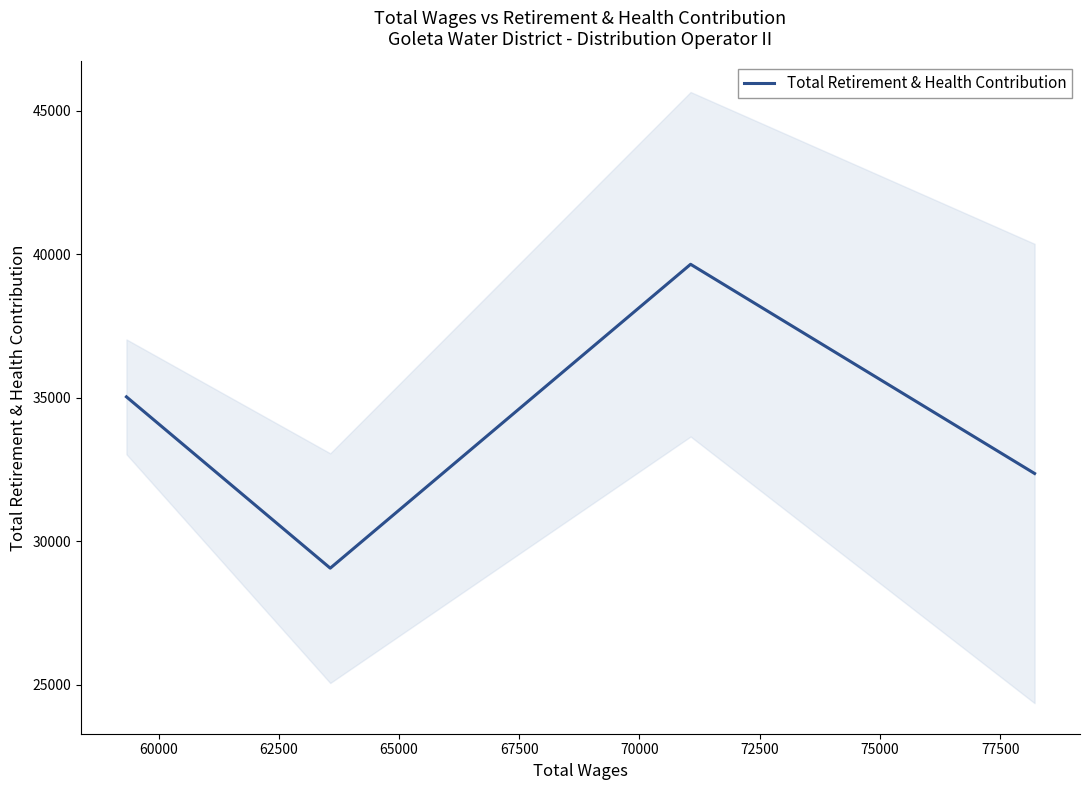

How many interior local peaks (higher than both neighbors) does the data have?

1